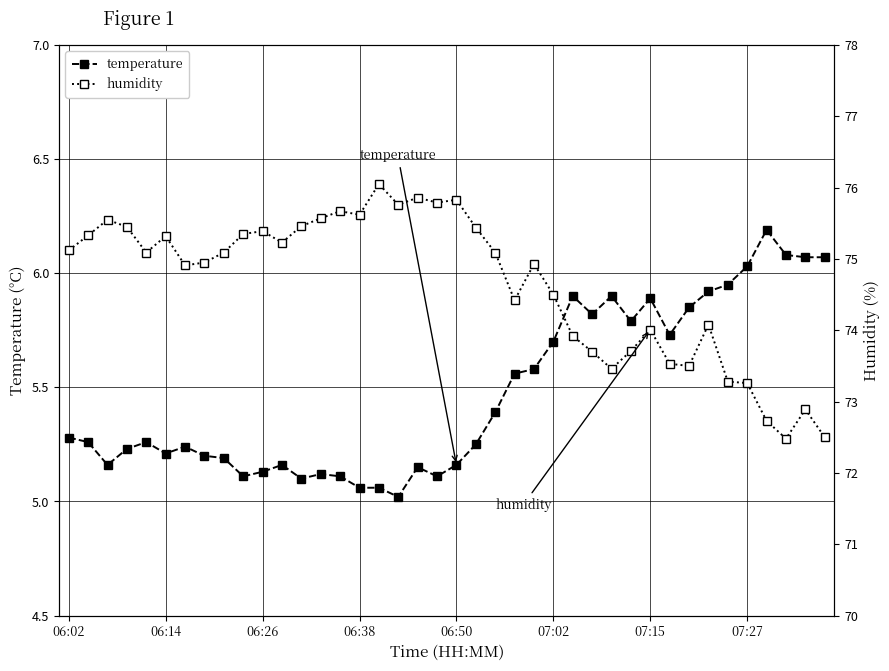

The value of humidity at 11 is 132.0. True or false?

False